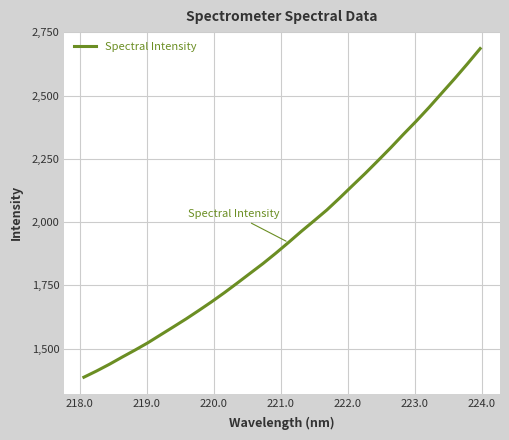

What is the minimum value shown in the chart?

1387.1